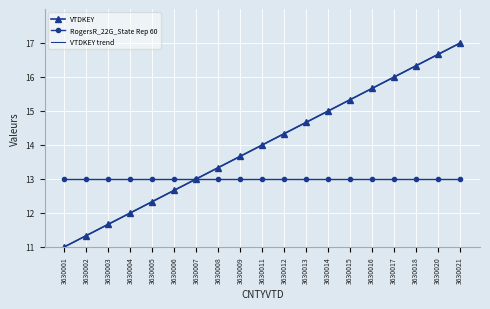

What is the difference between the second highest and minimum values in the VTDKEY series?

5.7